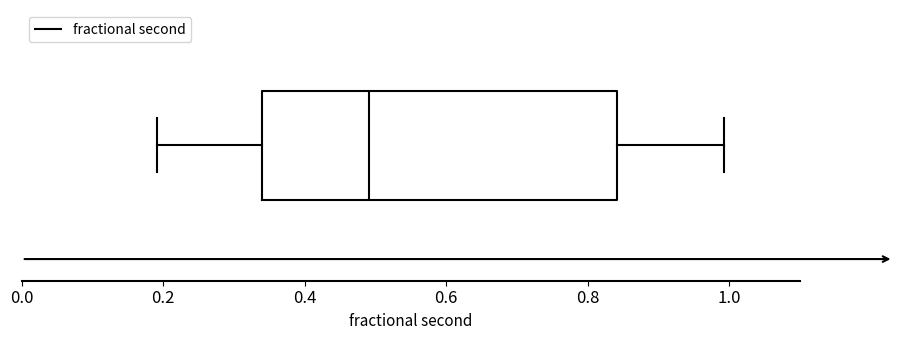

Where does the left whisker of the box end on the x-axis? The values are not printed on the chart, so give them approximately, as read against the axis.

0.20